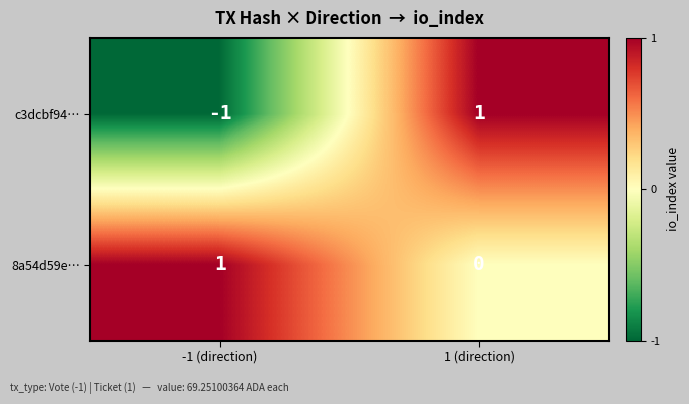

What is the smallest value displayed?

-1